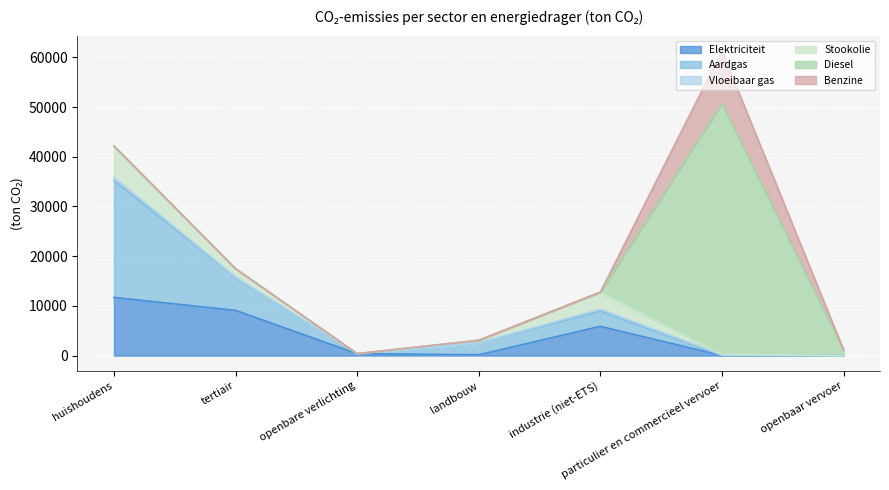

What is the sum of all Stookolie values?

11885.0